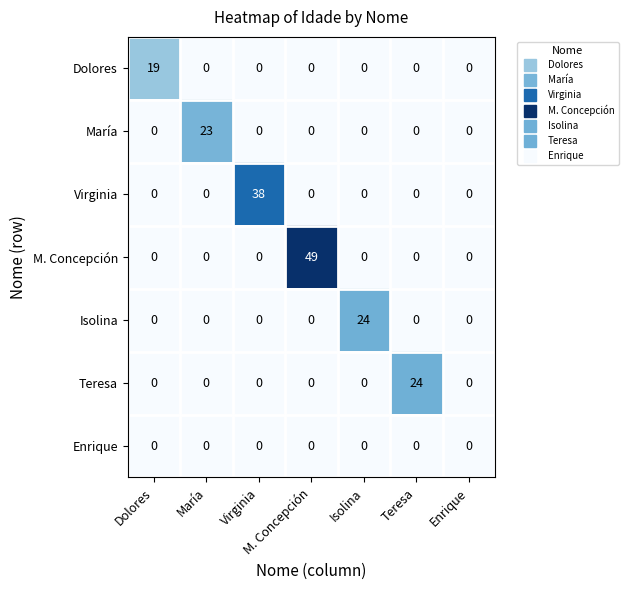

How many distinct data groups are displayed?

7